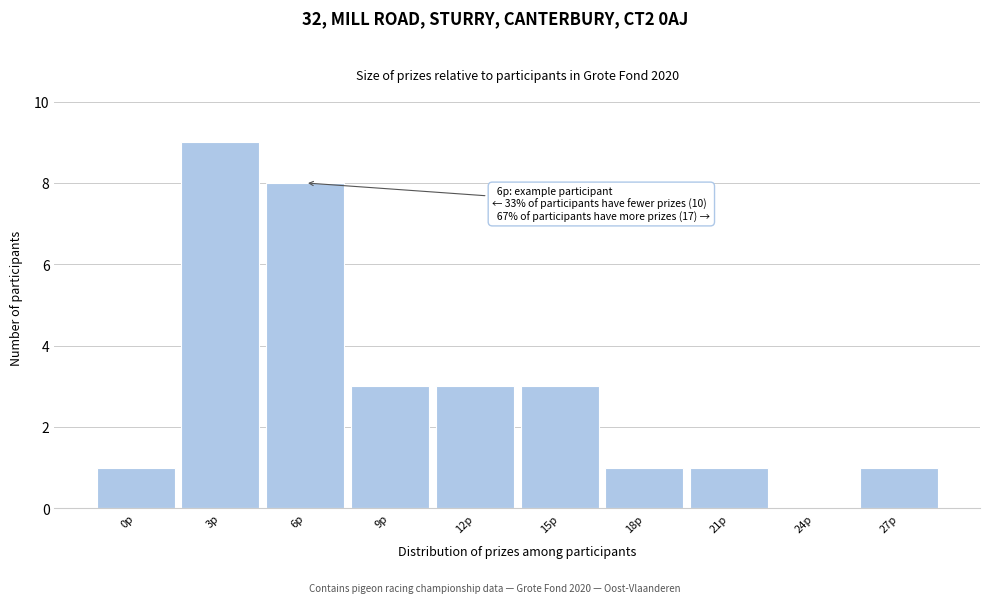

Reading right to left, list all the values displayed in this chart.

27p=1	24p=0	21p=1	18p=1	15p=3	12p=3	9p=3	6p=8	3p=9	0p=1